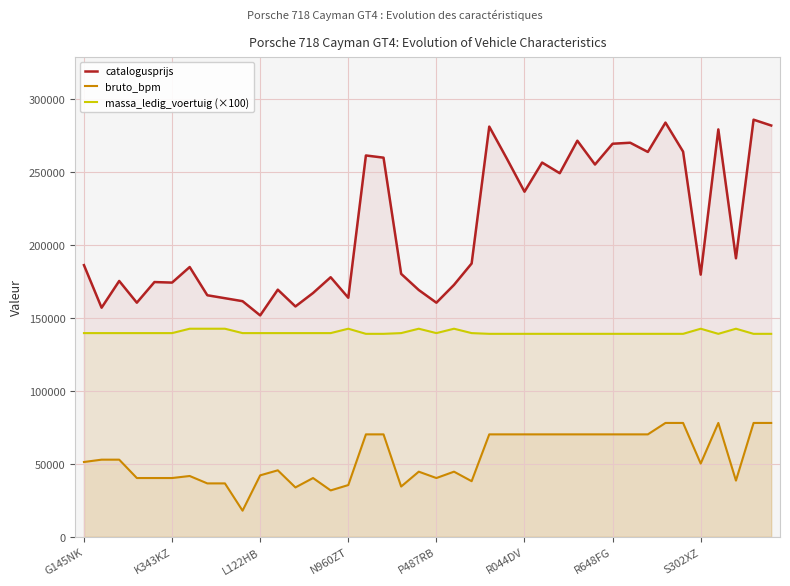

What is the value of the bruto_bpm point at the 34th from the left?

77994